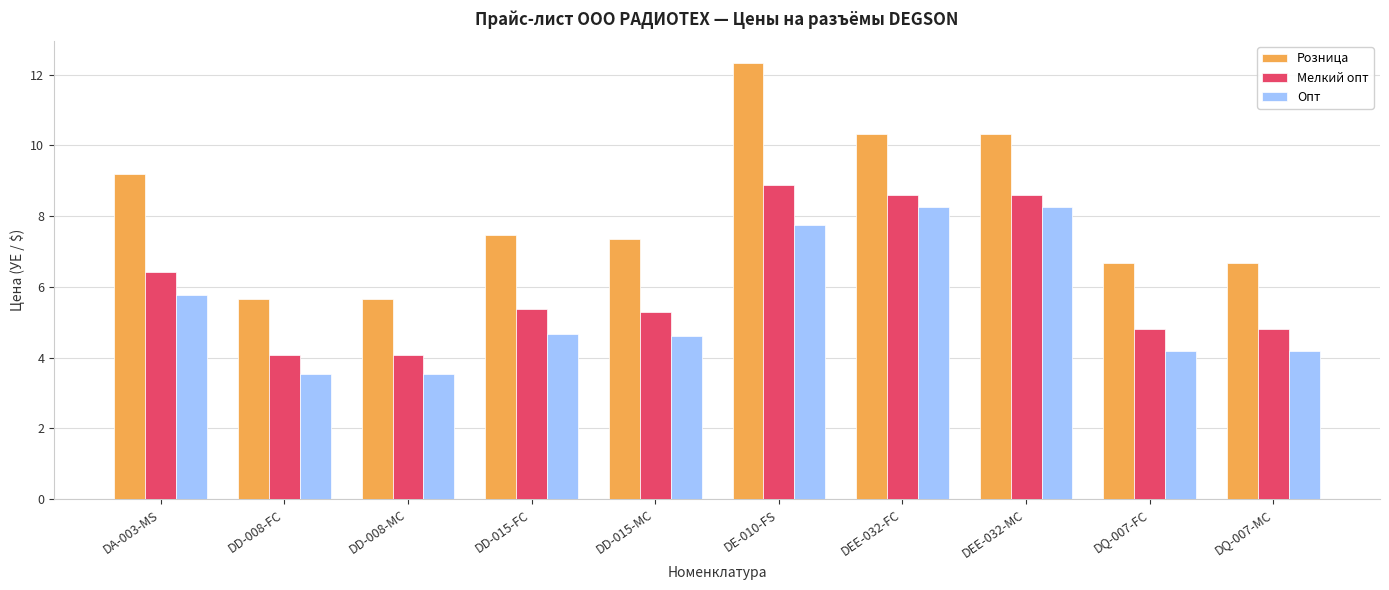

List the series in order of their peak value, lowest first.

Опт, Мелкий опт, Розница